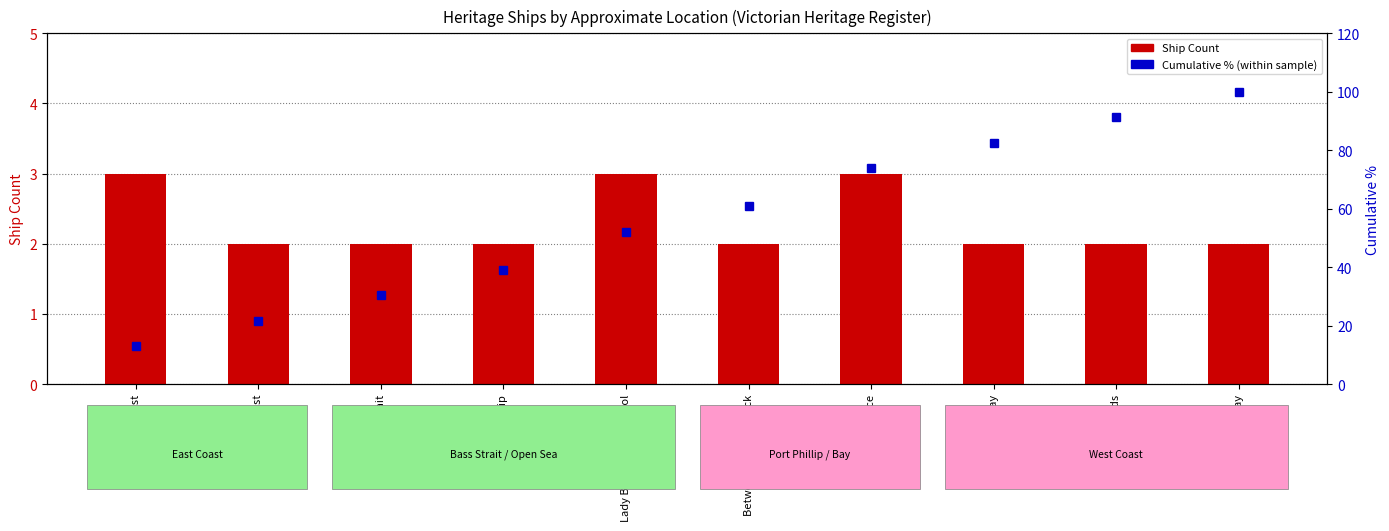

What is the label of the 1st bar from the left?

East Coast